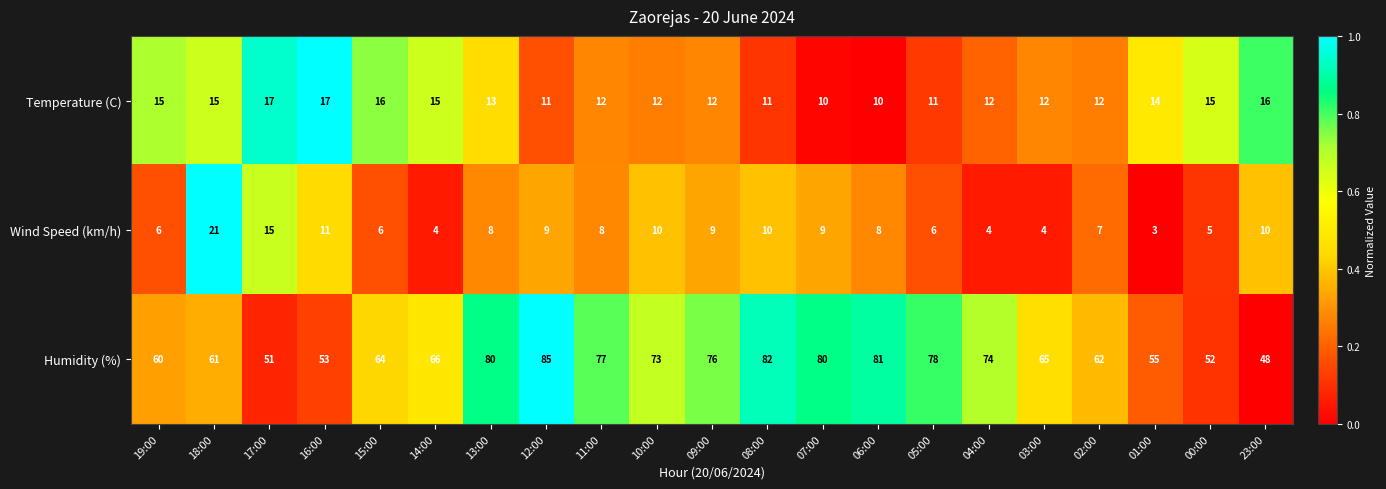

Which series has the largest total across all categories?

Humidity (%)